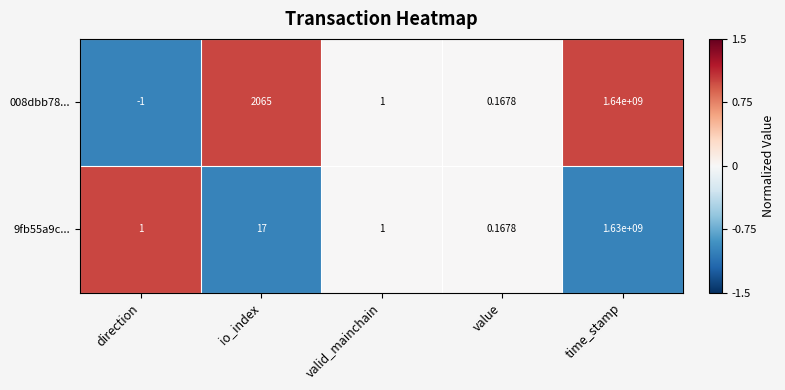

Is the value of 008dbb78... at io_index greater than the value of 9fb55a9c... at time_stamp?

No